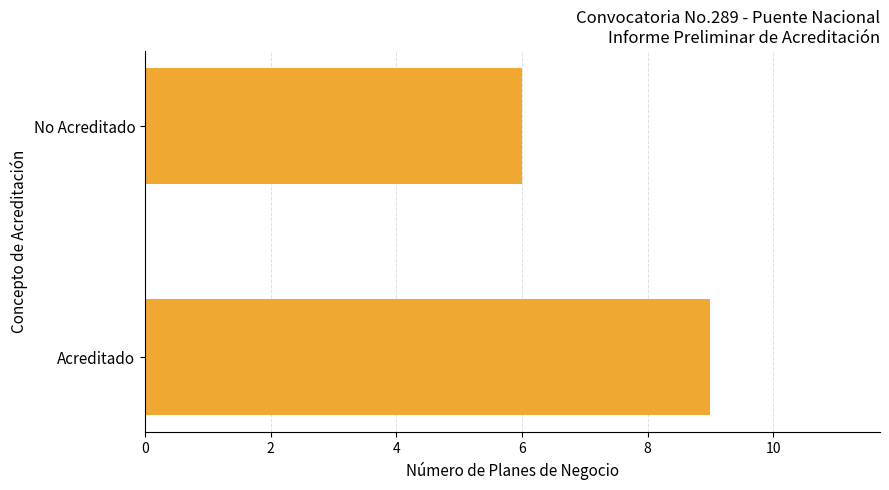

Is it true that the value at Acreditado is 9?

True